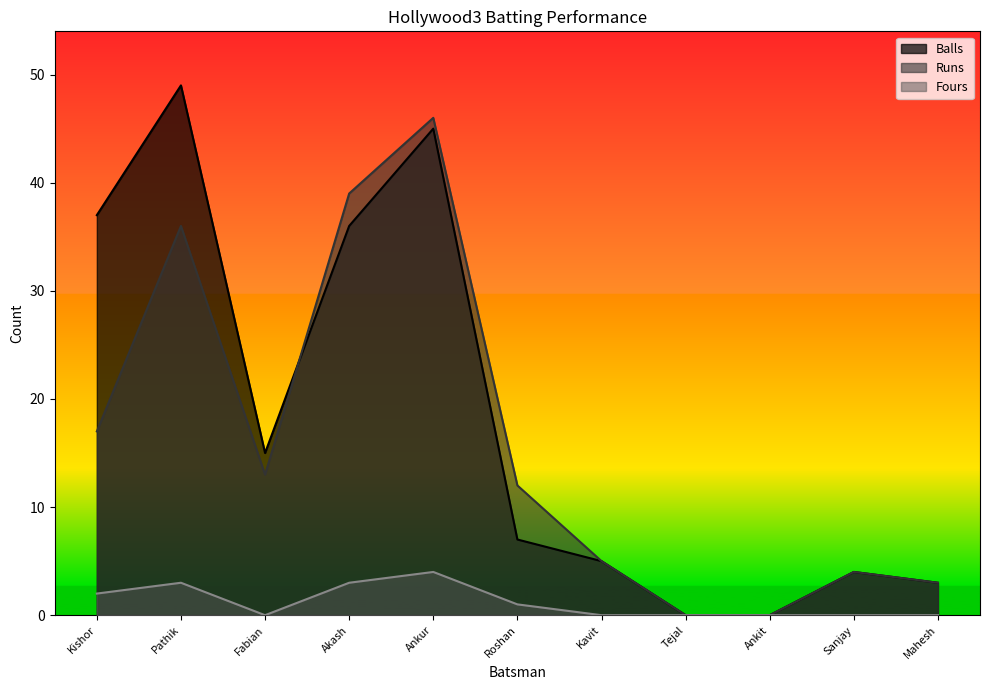

What is the total value across all series at Fabian?

28